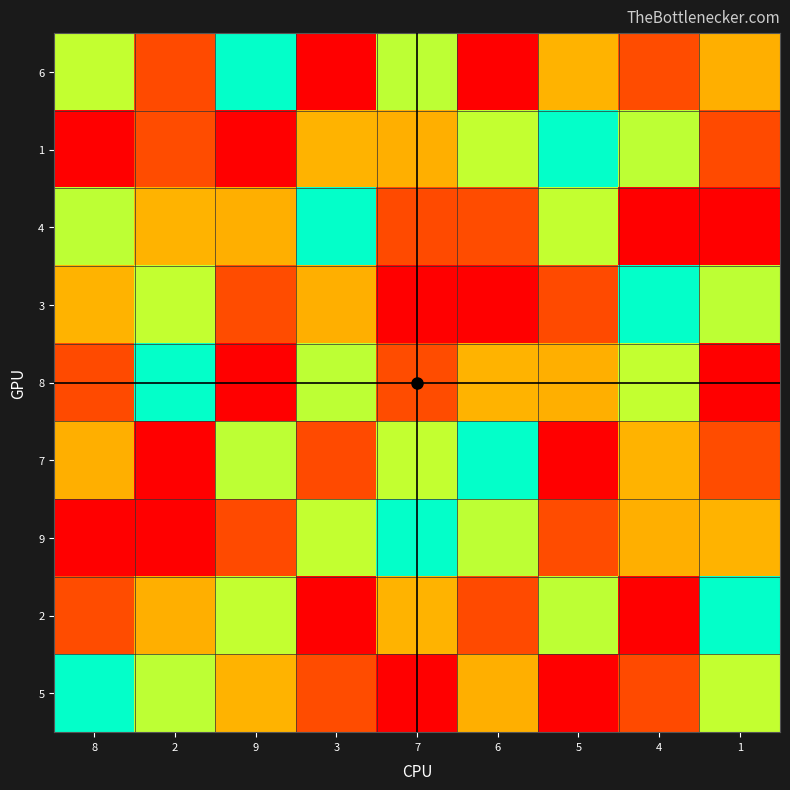

Reading right to left, extract all data points from this chart.

6: 1=7	4=2	5=3	6=9	7=4	3=1	9=5	2=8	8=6
1: 1=8	4=4	5=5	6=6	7=7	3=3	9=9	2=2	8=1
4: 1=1	4=9	5=6	6=2	7=8	3=5	9=7	2=3	8=4
3: 1=4	4=5	5=8	6=1	7=9	3=7	9=2	2=6	8=3
8: 1=9	4=6	5=7	6=3	7=2	3=4	9=1	2=5	8=8
7: 1=2	4=3	5=1	6=5	7=6	3=8	9=4	2=9	8=7
9: 1=3	4=7	5=2	6=4	7=5	3=6	9=8	2=1	8=9
2: 1=5	4=1	5=4	6=8	7=3	3=9	9=6	2=7	8=2
5: 1=6	4=8	5=9	6=7	7=1	3=2	9=3	2=4	8=5